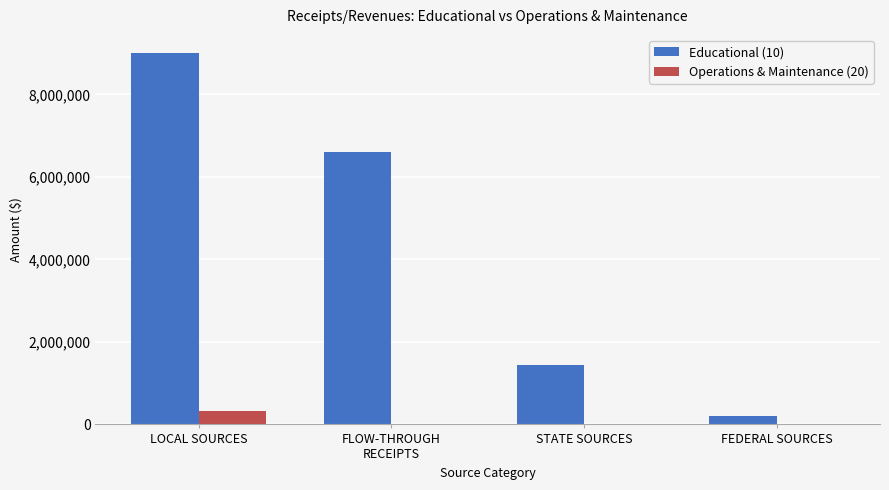

Reading right to left, transcribe all the data shown in this chart.

Educational (10): 206076	1432011	6594392	8993469
Operations & Maintenance (20): 0	0	0	333634